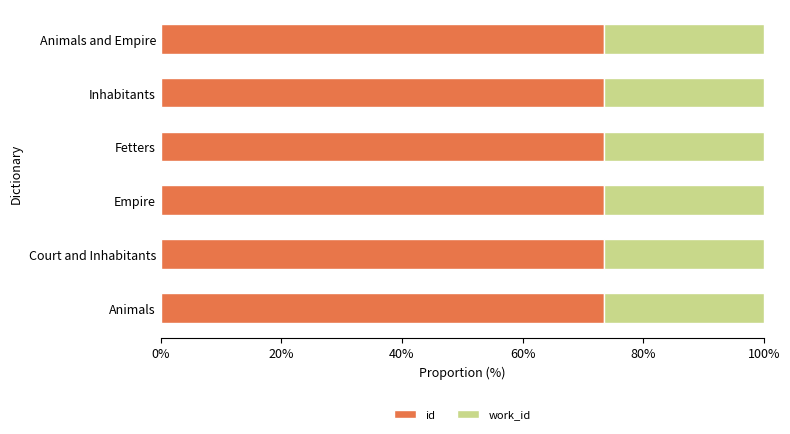

Read the id value at Fetters.

73.5